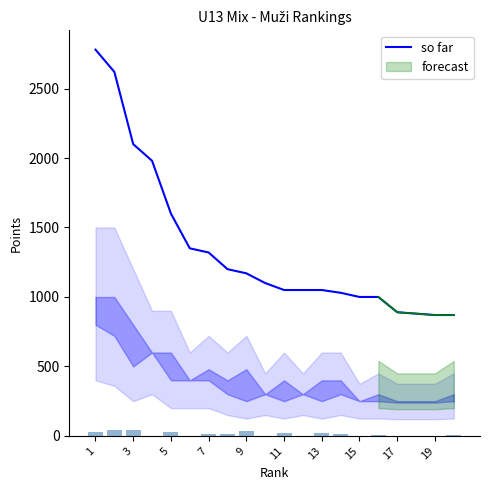

How many values exceed 1100?

9